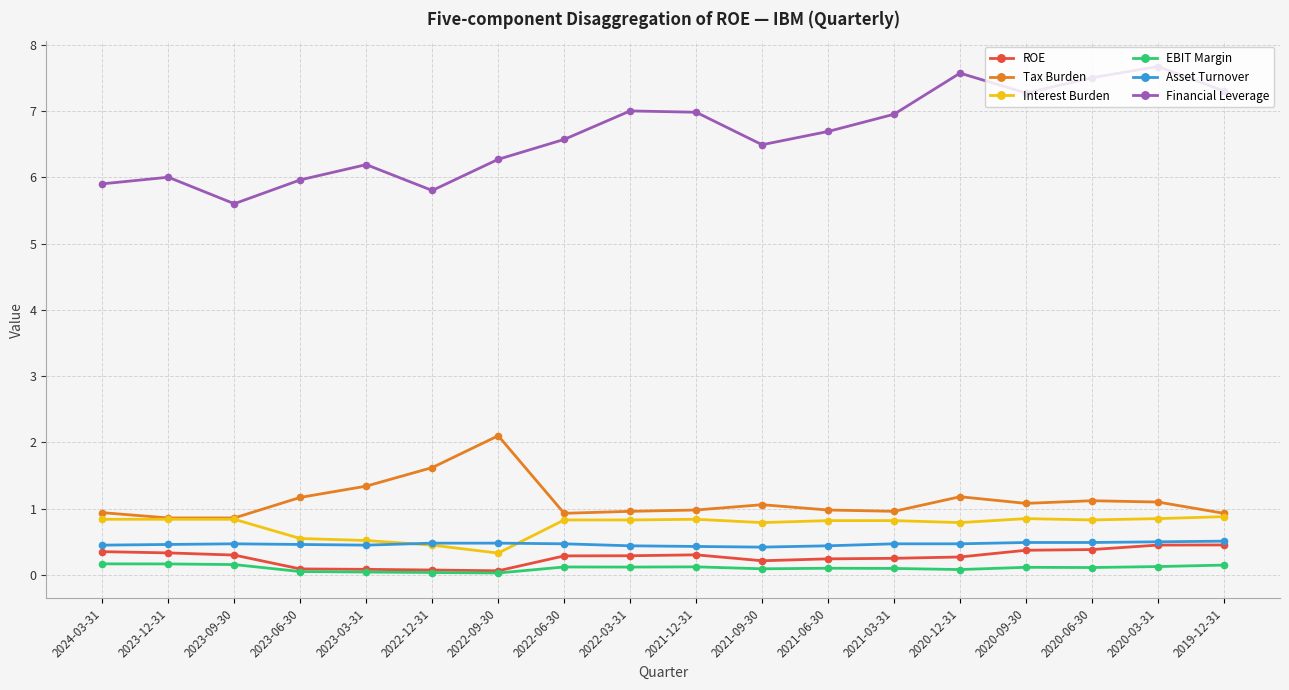

Is the value of Asset Turnover at 2019-12-31 greater than the value of ROE at 2022-12-31?

Yes